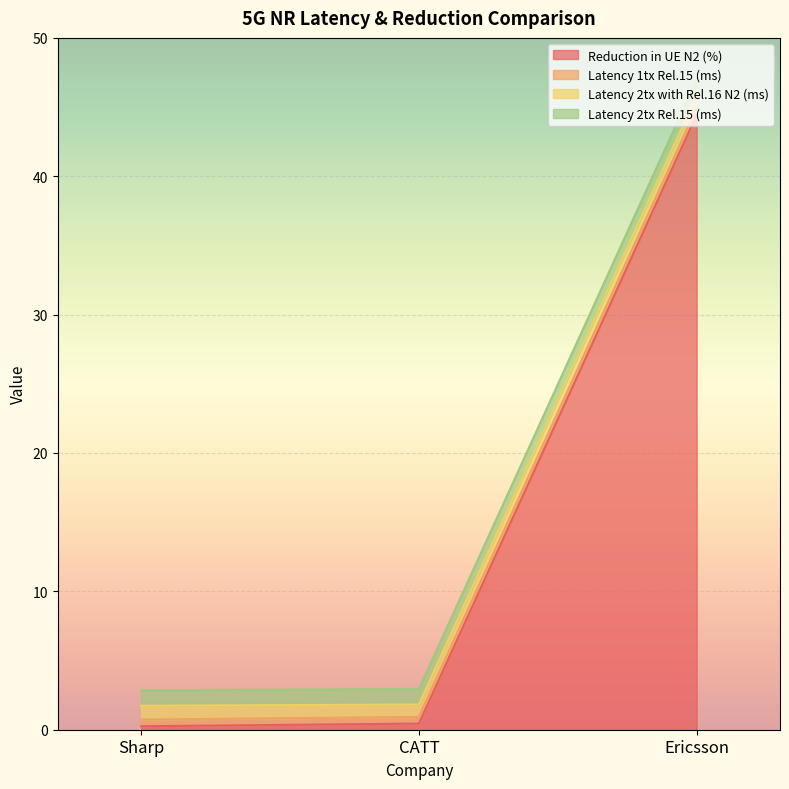

Between Sharp and Ericsson, which is larger?

Ericsson